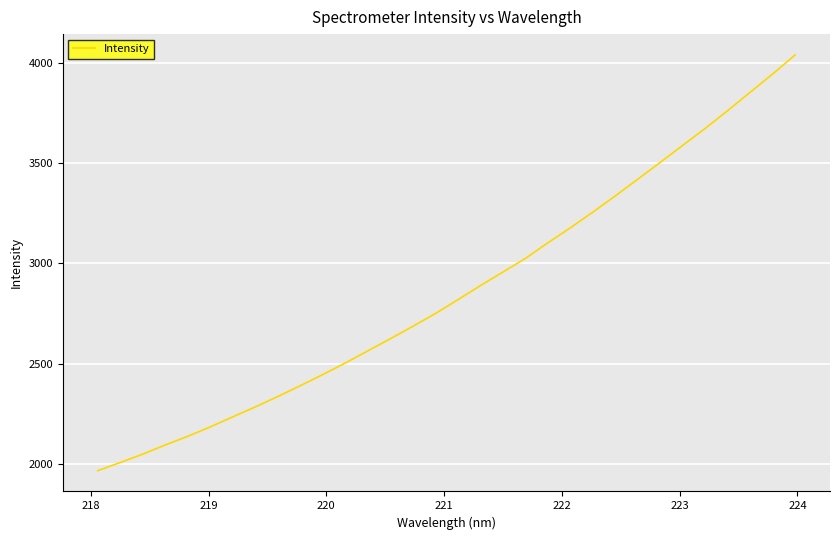

What is the smallest value displayed?

1965.9